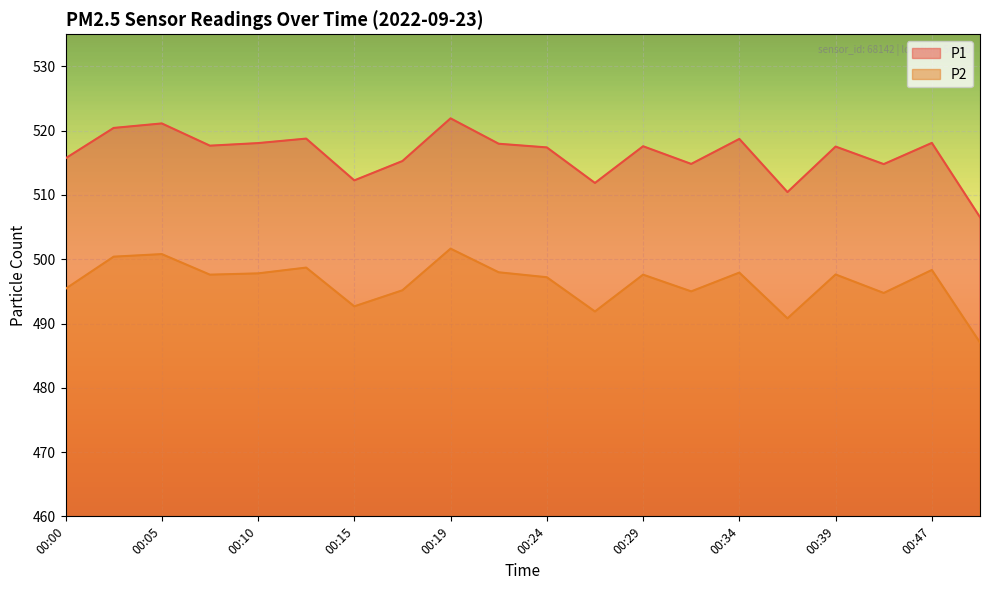

Rank the series at 00:22 from lowest to highest value.

P2, P1